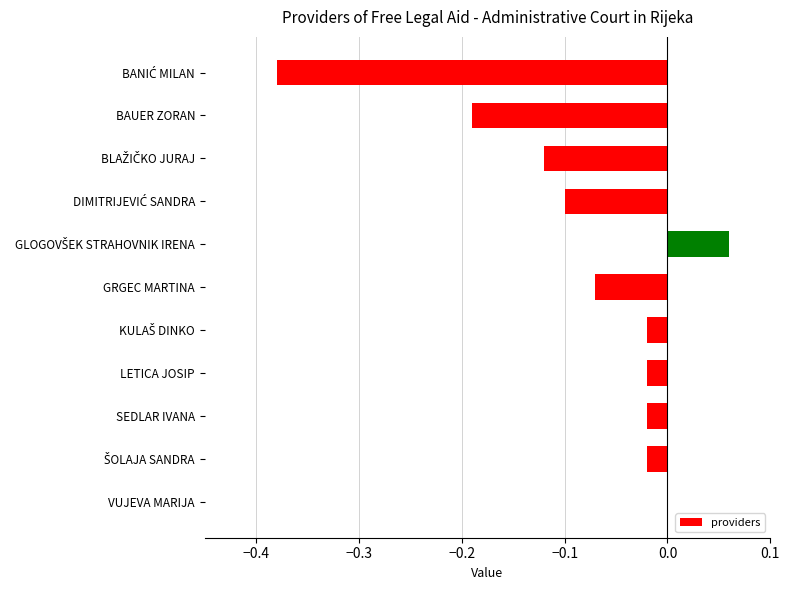

What is the sum of all values?

-0.9